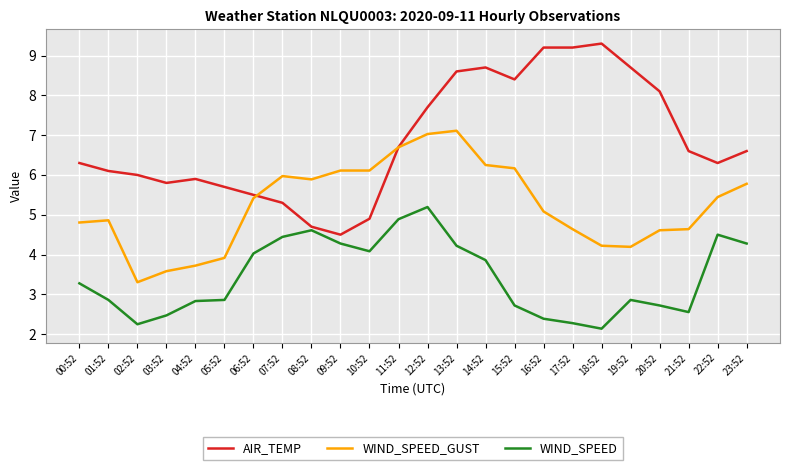

True or false: AIR_TEMP has a value of 5.5 at 06:52.

True